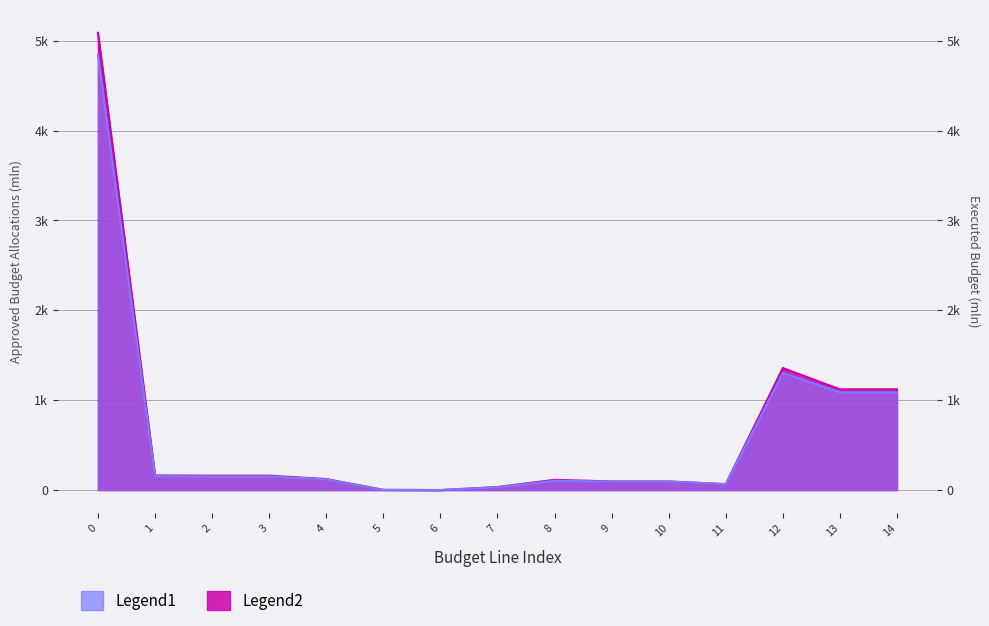

True or false: Исполнено (конс. бюджет) and Утверждено (конс. бюджет) intersect in this chart.

False